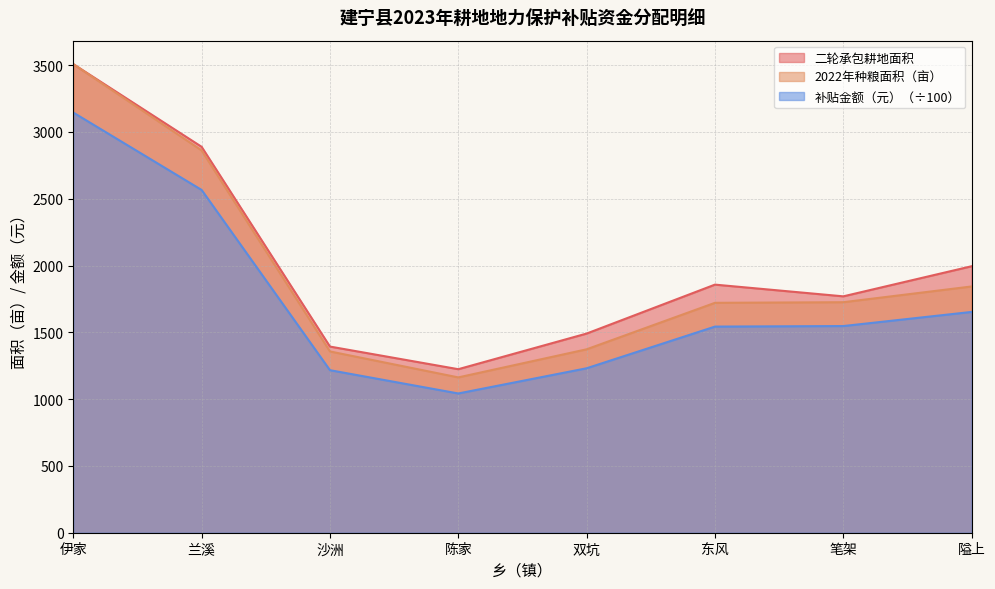

Is the value of 2022年种粮面积（亩） at 双坑 greater than the value of 补贴金额（元） at 东风?

No